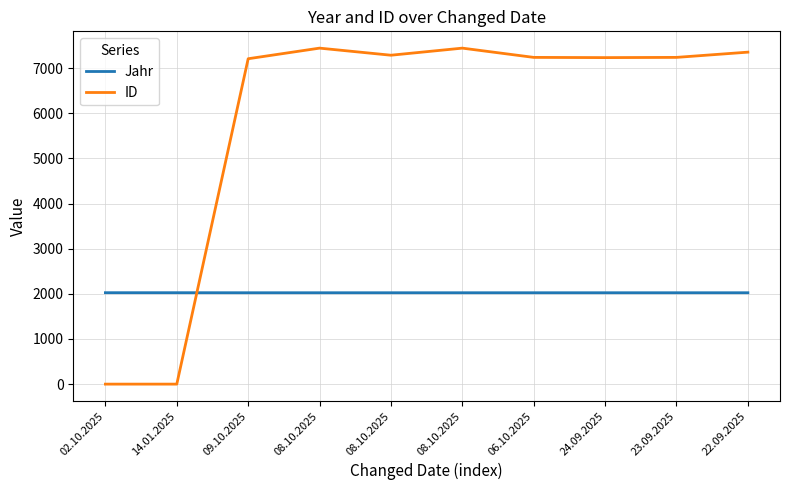

What is the sum of all ID values?

58435